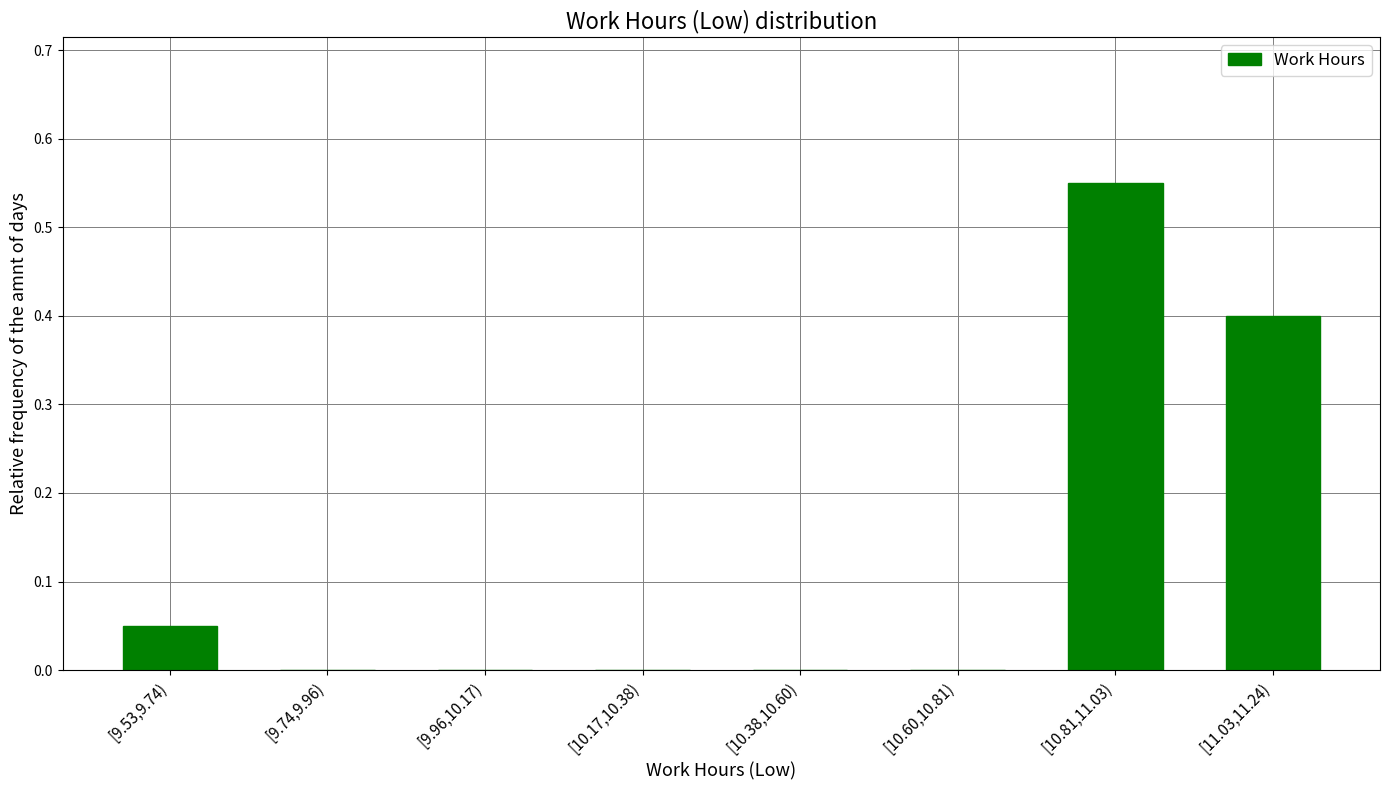

Is it true that the value at [9.74,9.96) is 0.4?

False